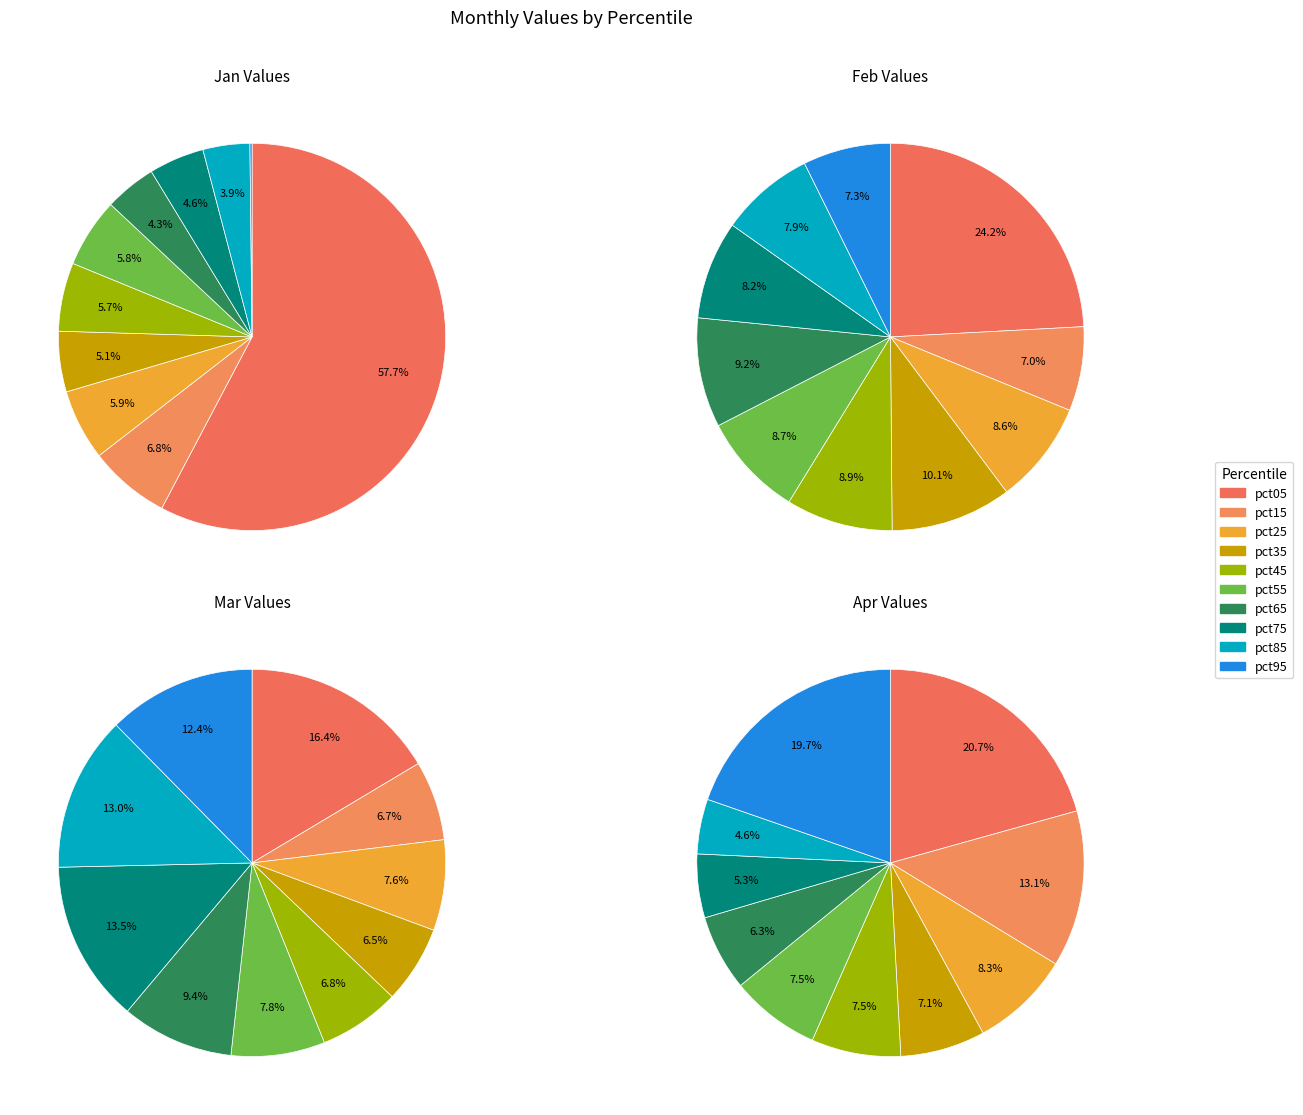

Which series changed the most between pct45 and pct95?

Apr